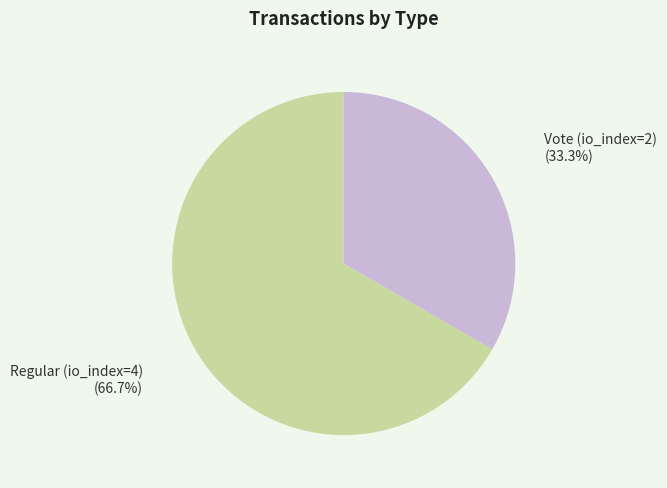

Does any single category account for the majority?

Yes